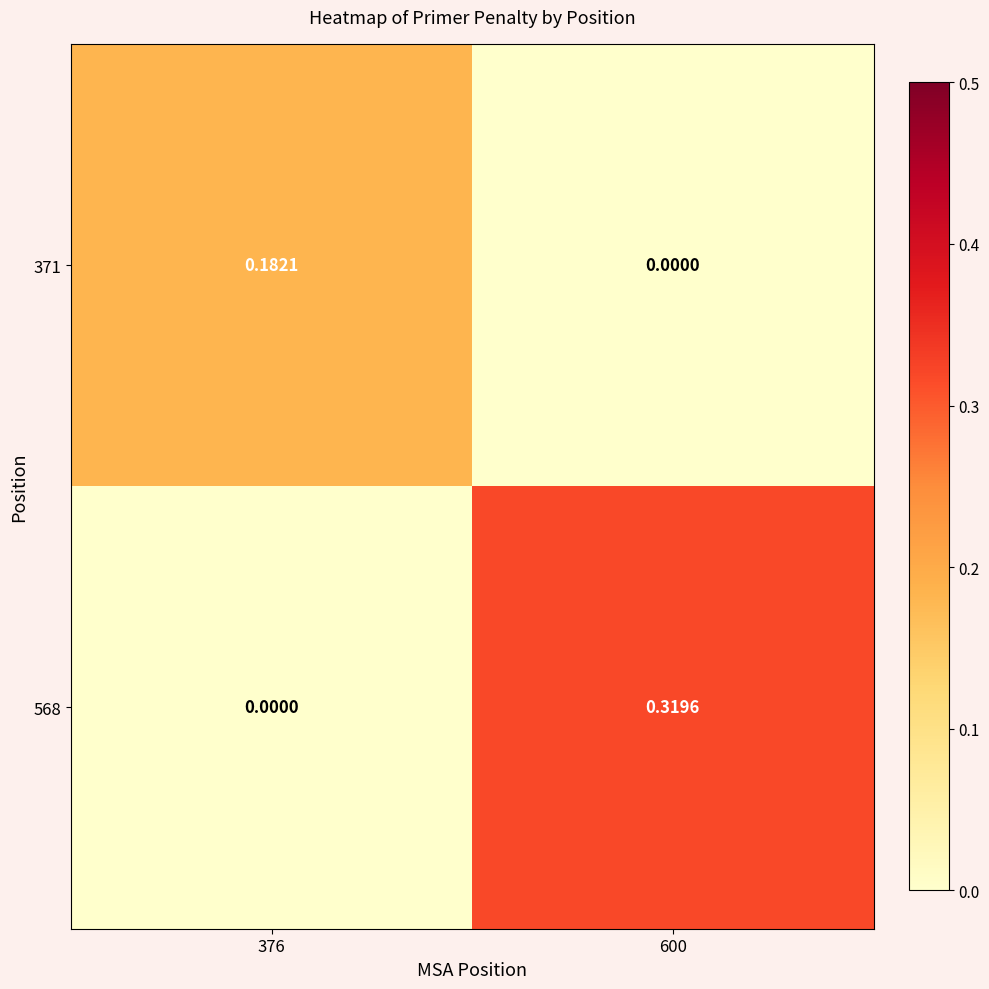

Which label corresponds to the largest value in the chart?

600